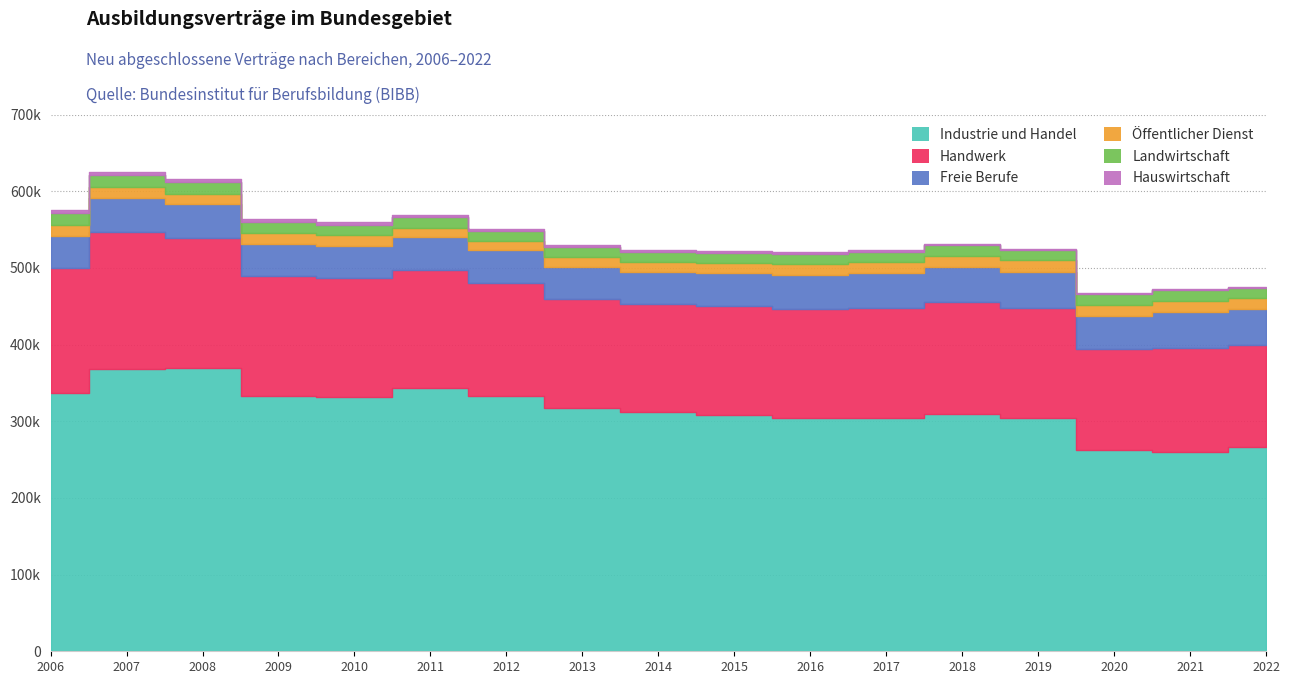

Between 2011 and 2017, which series saw the biggest shift?

Industrie und Handel